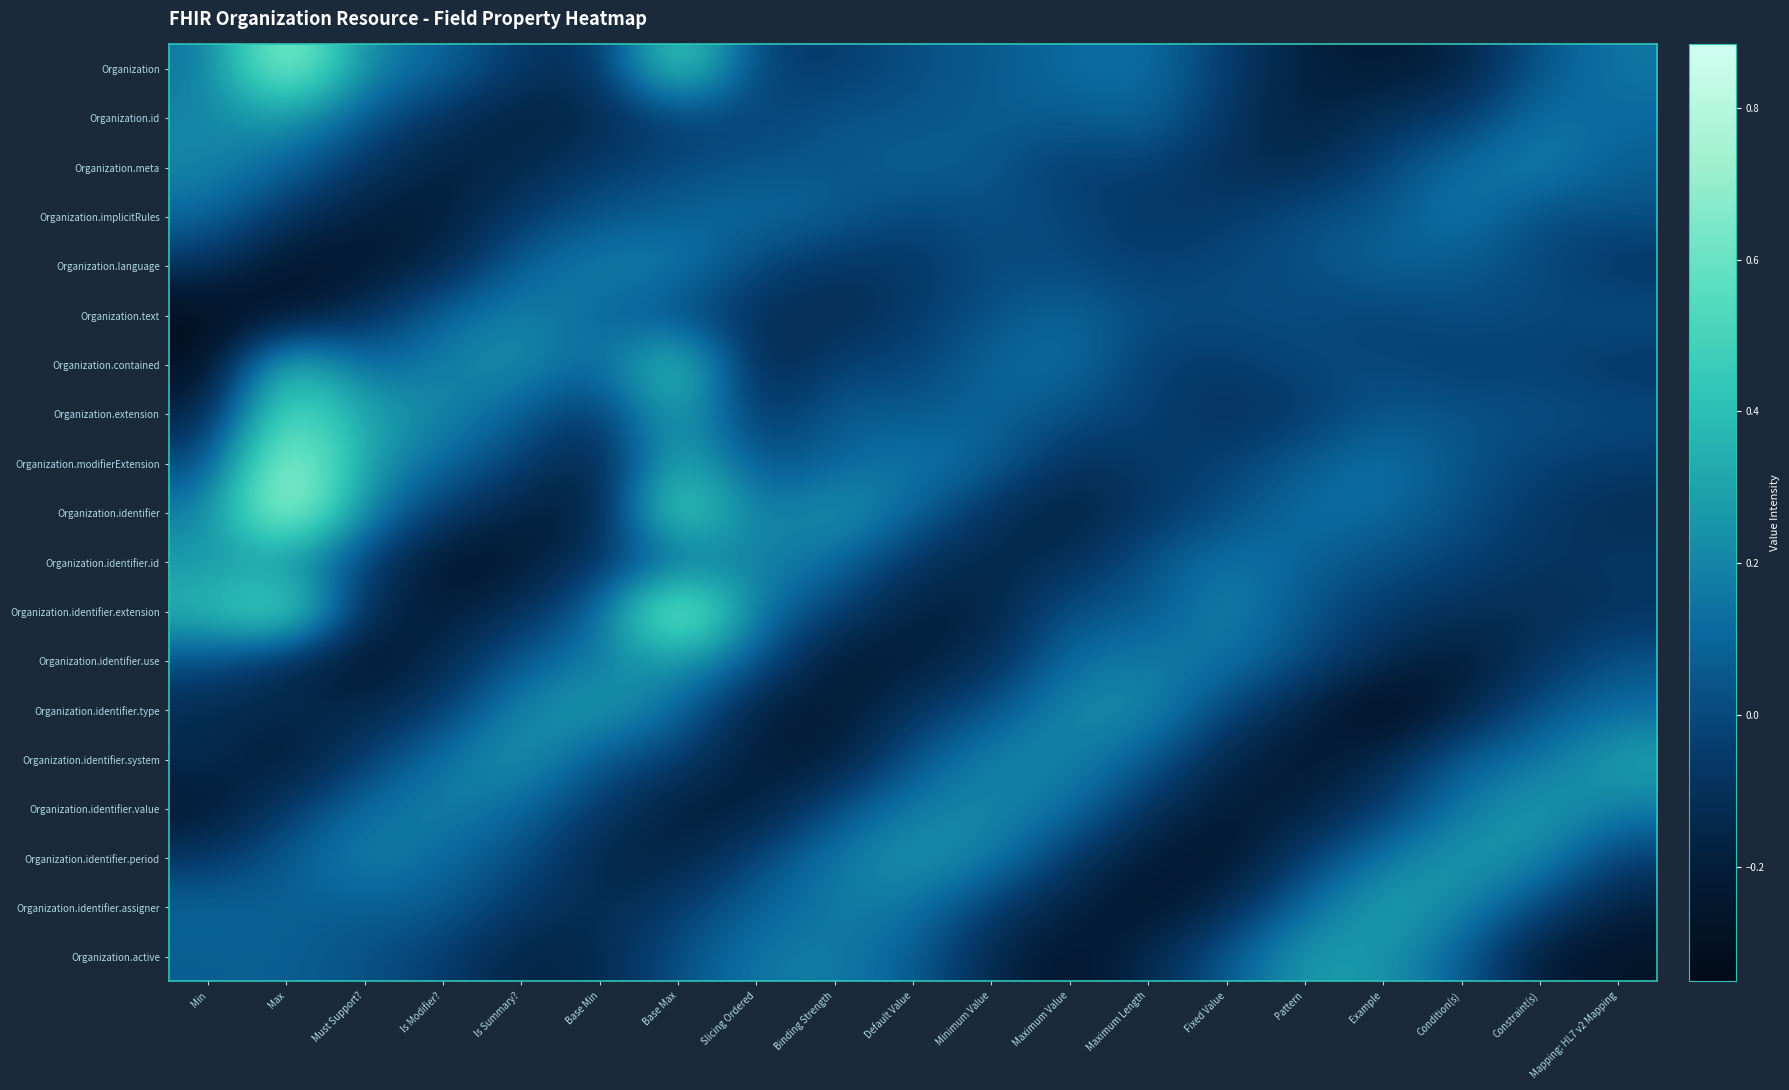

Between Binding Strength and Fixed Value, which is larger?

Fixed Value